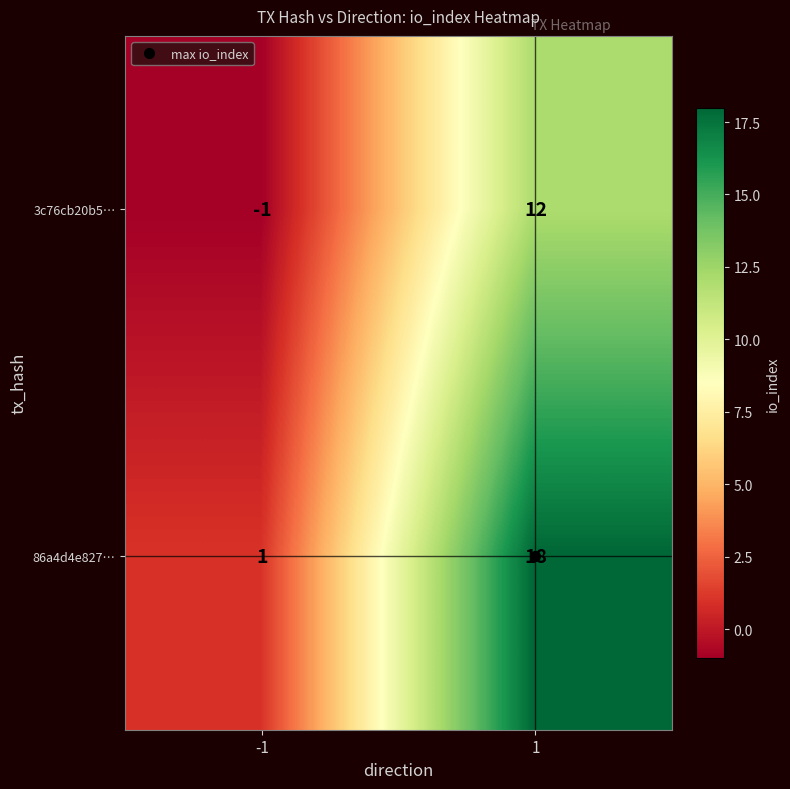

Between -1 and 1, which series saw the biggest shift?

86a4d4e827…